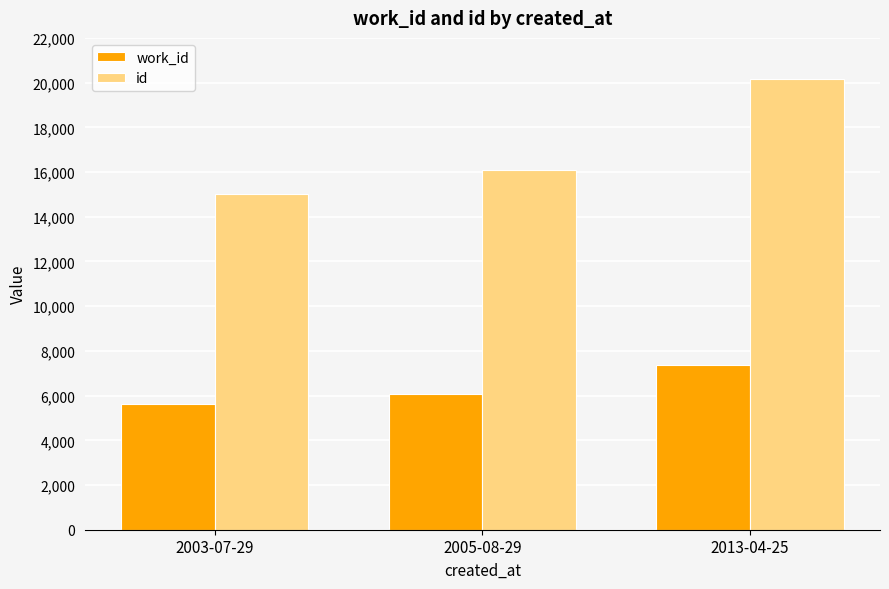

At which label is id closest to 17571?

2005-08-29